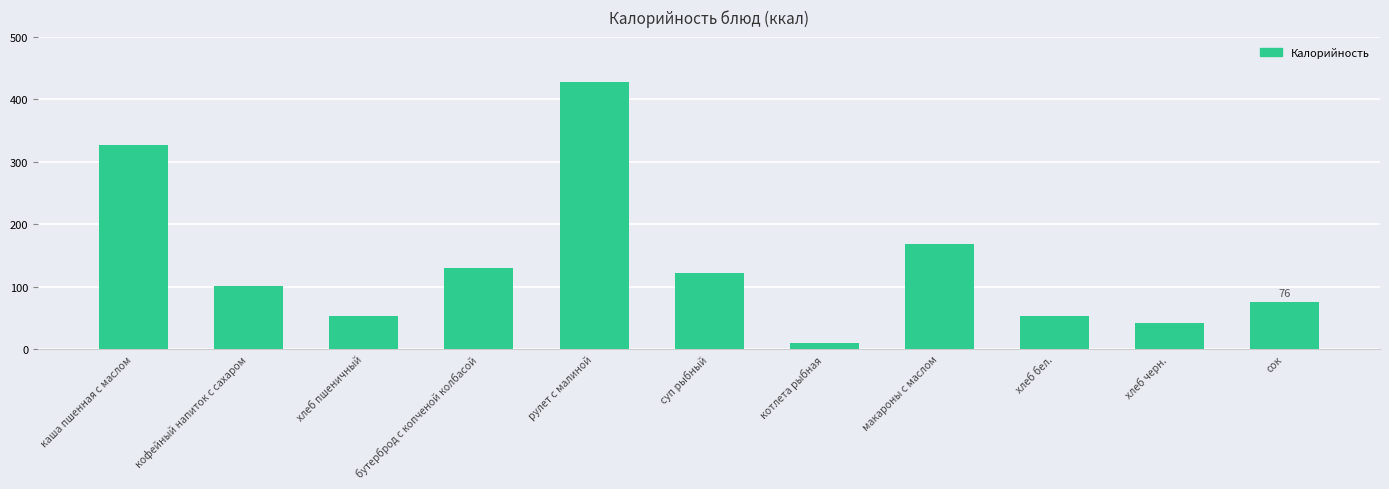

Read the value at каша пшенная с маслом.

326.0